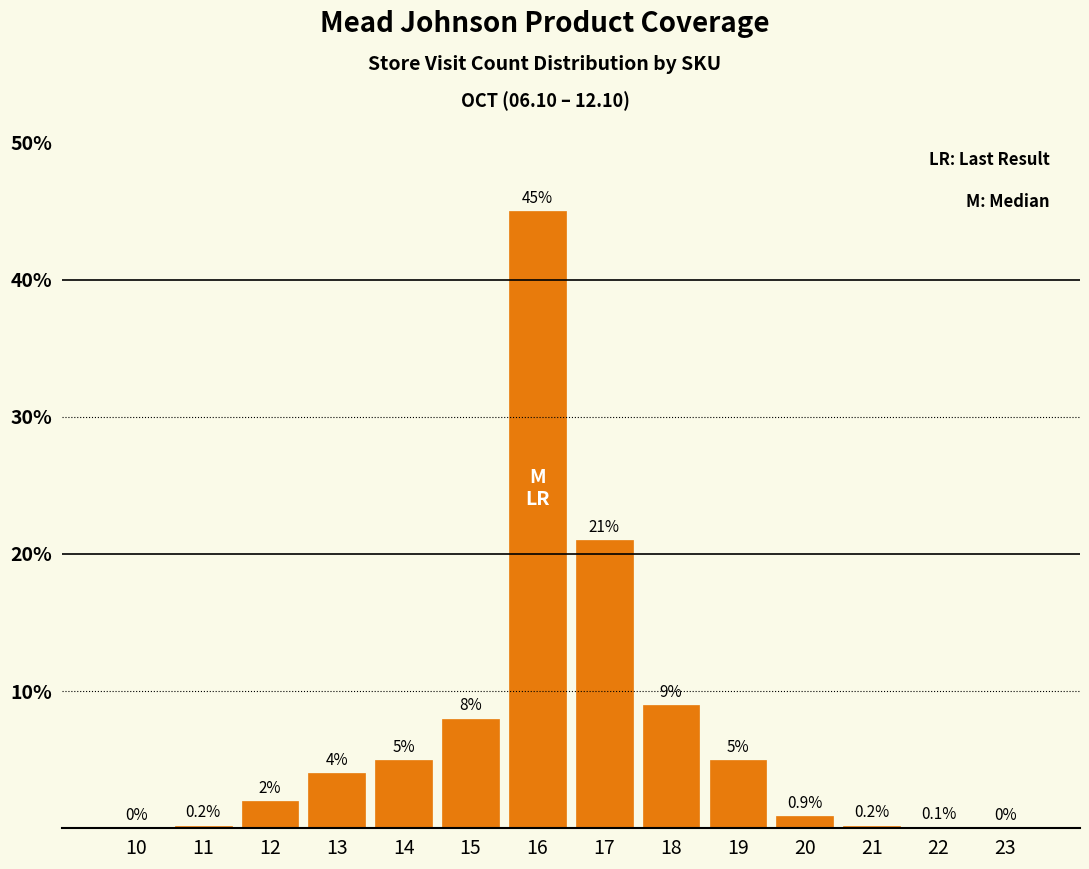

The chart shows a value of 9.0 at 18. True or false?

True